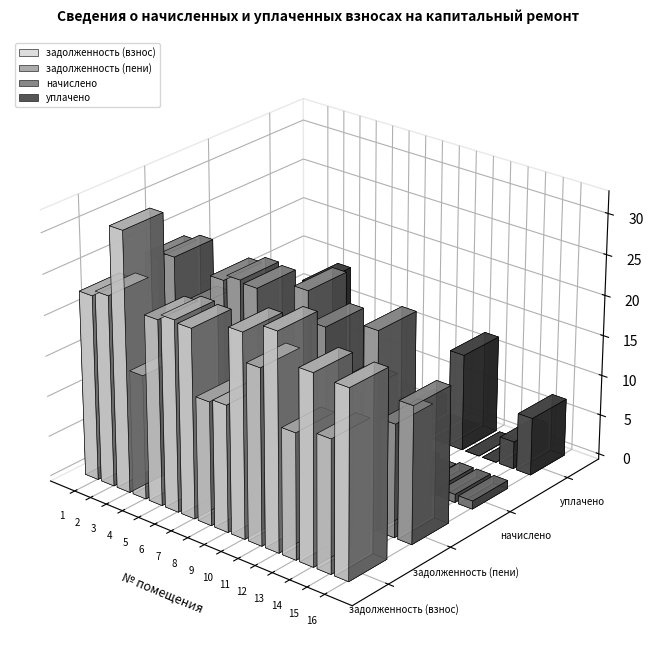

At which category is the sum across all series the highest?

3